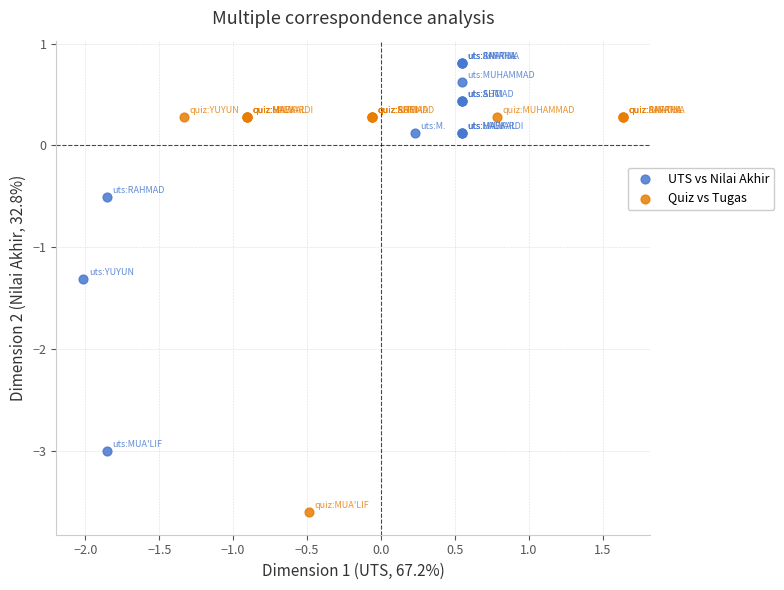

Which series has the largest Y range (max minus min)?

Quiz vs Tugas